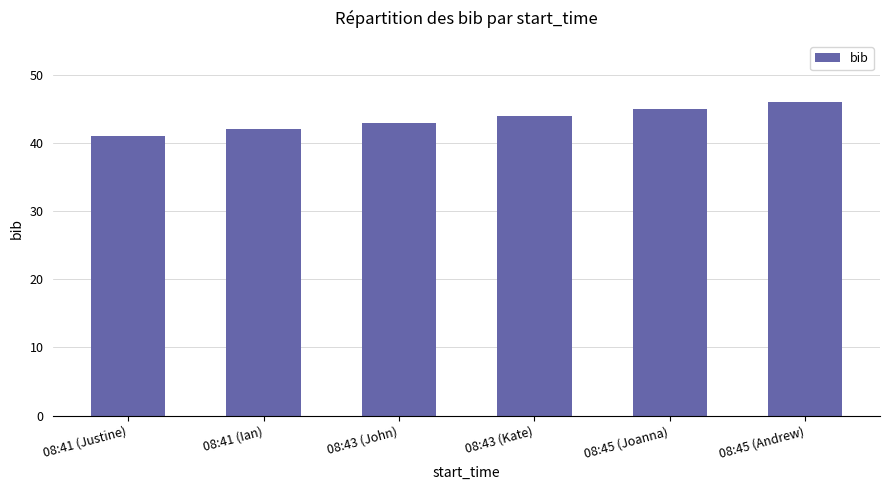

Read the value at 08:41 (Ian).

42